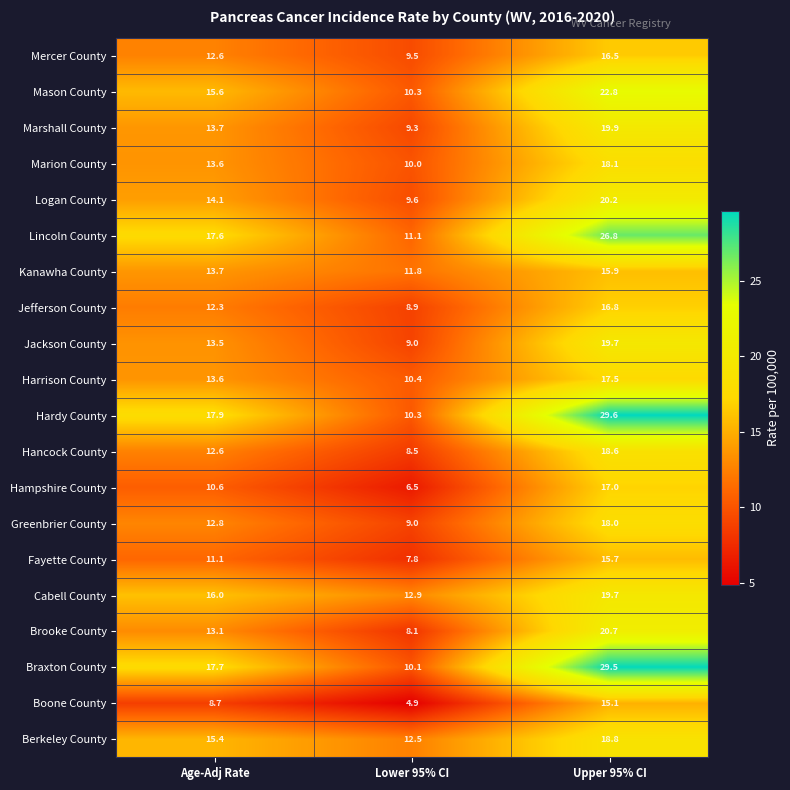

Read the Cabell County value at Lower 95% CI.

12.9